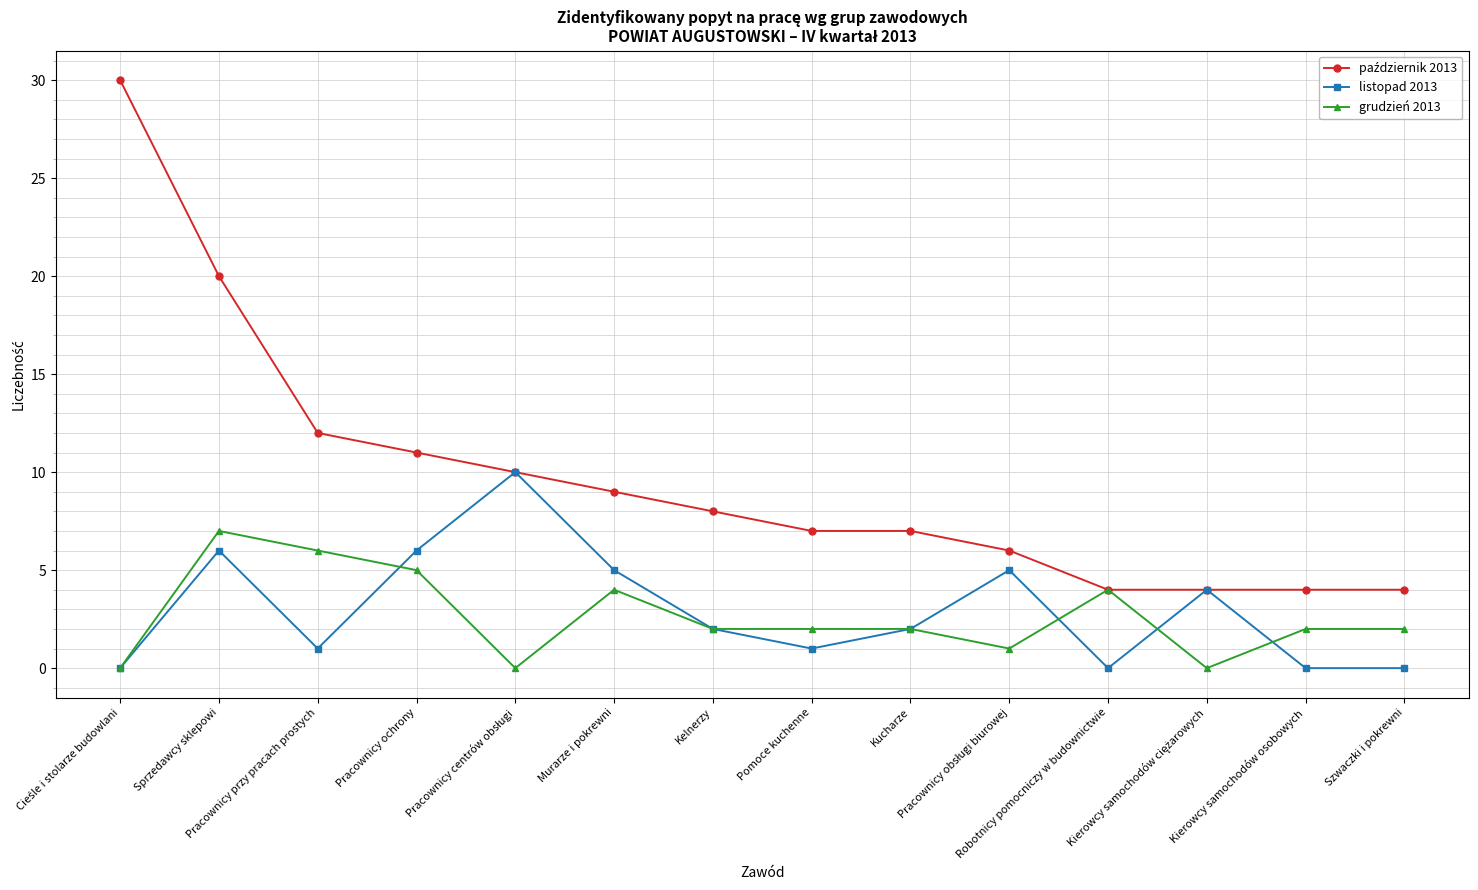

How many lines are shown in the chart?

3